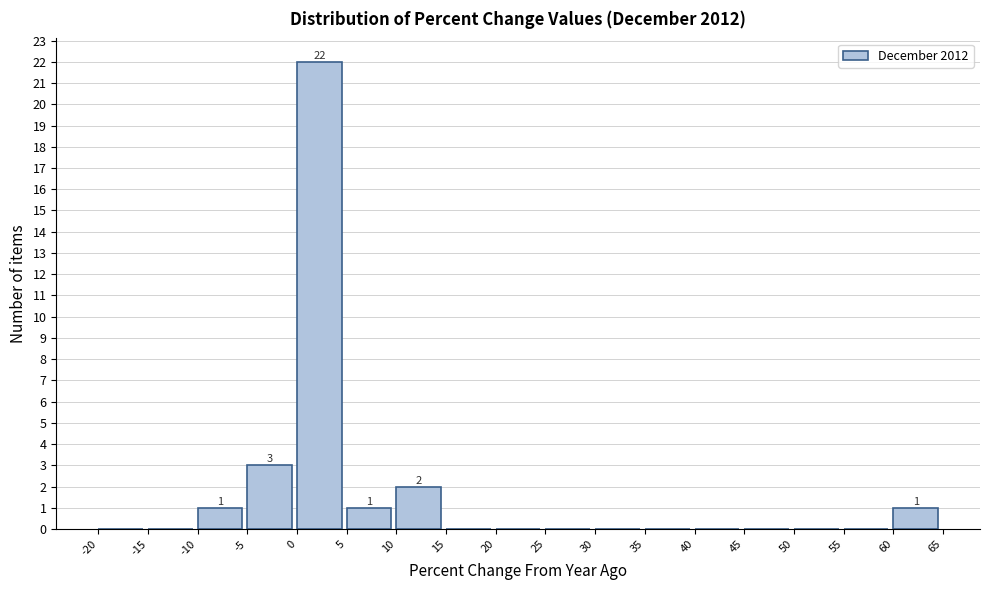

Over which range of the x-axis is the bar tallest?

0 to 5